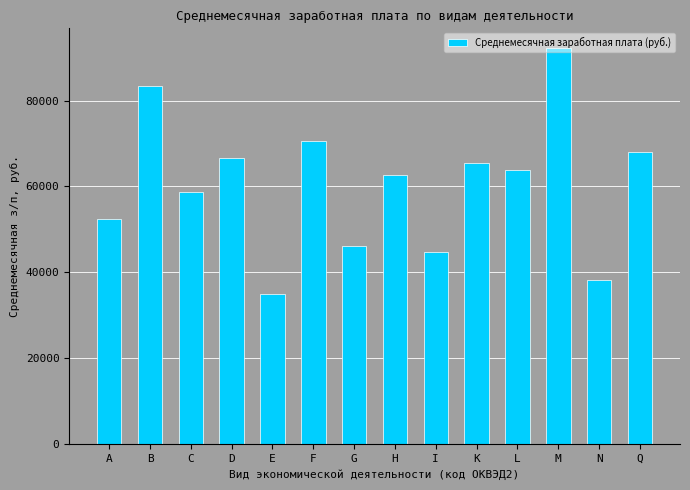

Is it true that the value at D is 66632.1?

True